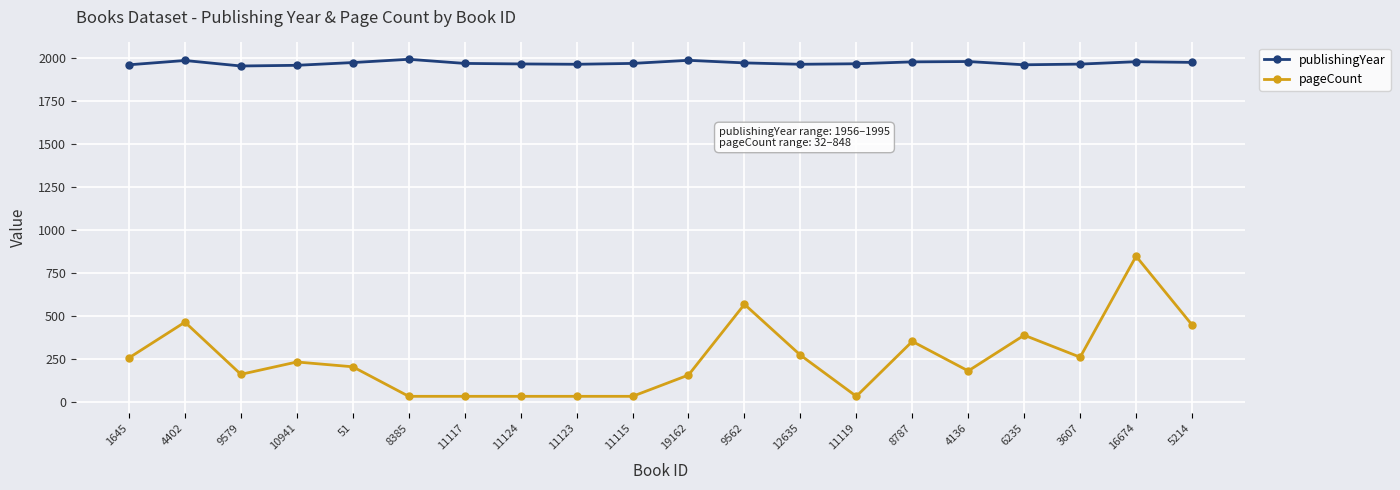

At how many categories does at least one series exceed 1314?

20